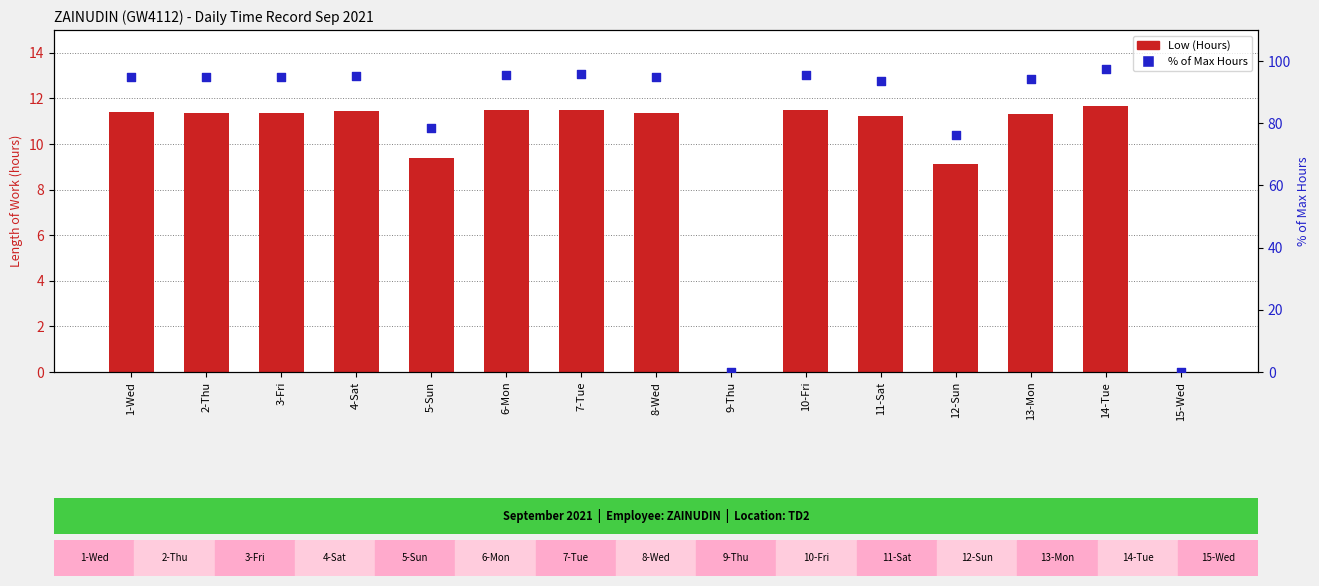

What are all the series names shown in the legend?

Low (Hours), % of Max Hours